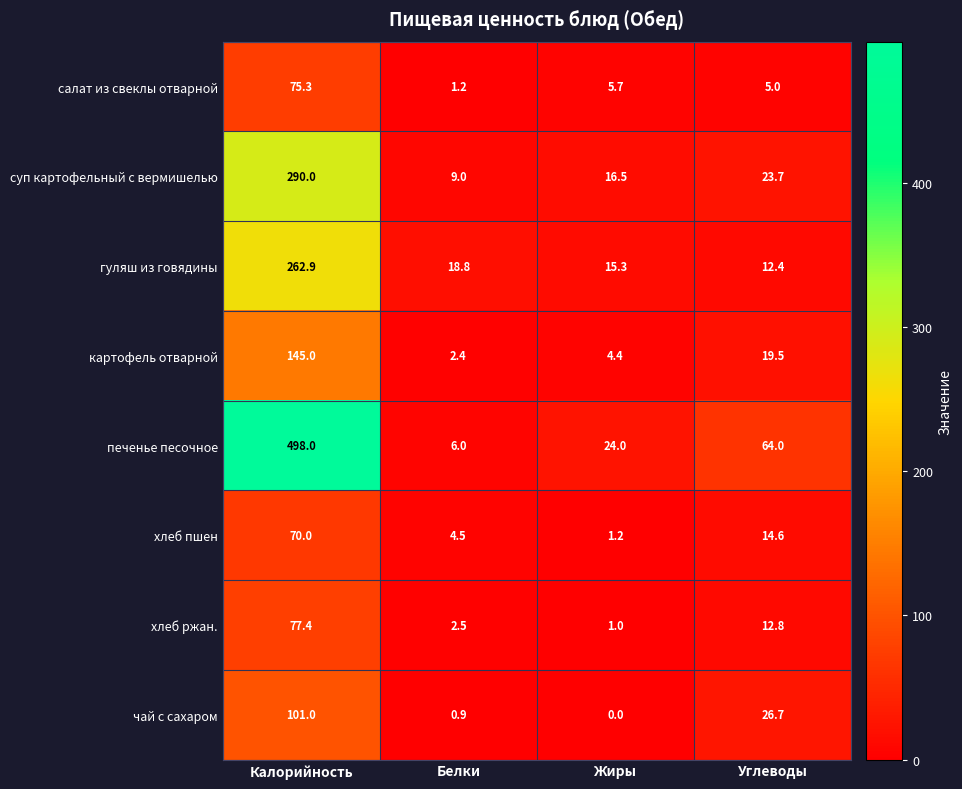

At which category is the sum across all series the highest?

Калорийность